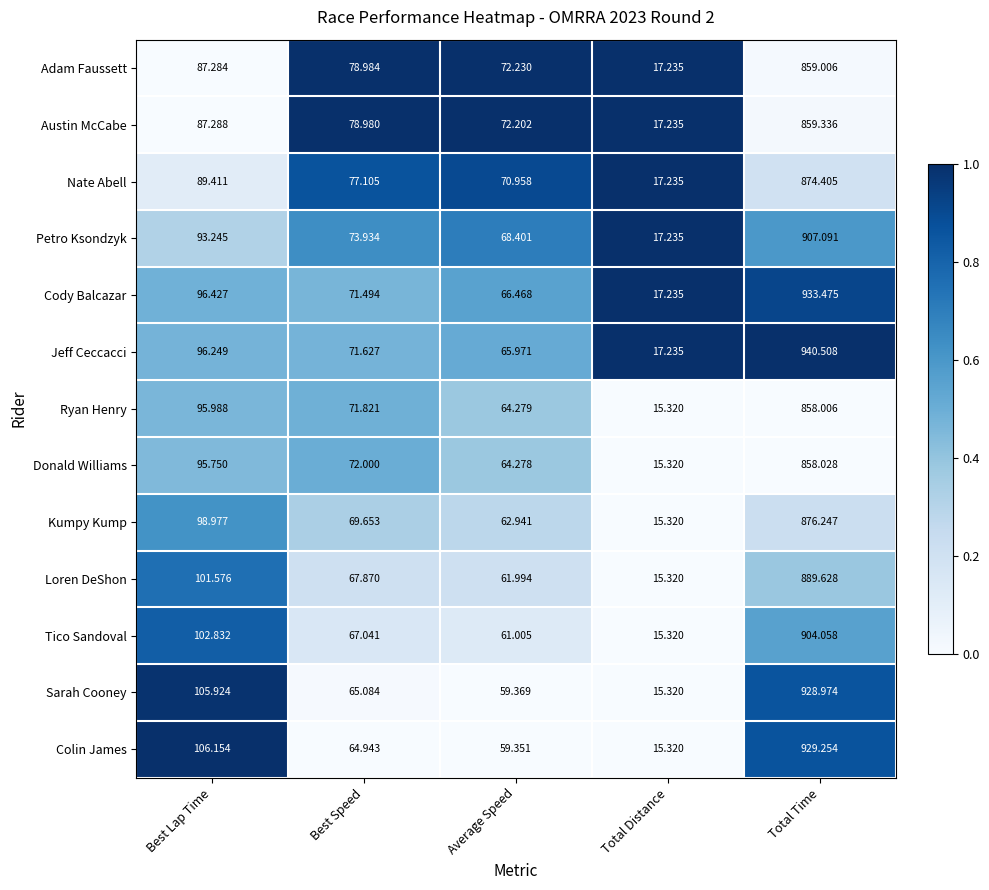

Which series has the largest range (max minus min)?

Jeff Ceccacci